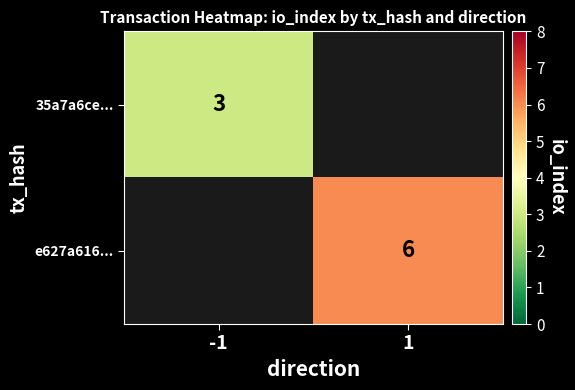

What is the smallest value displayed?

3.0